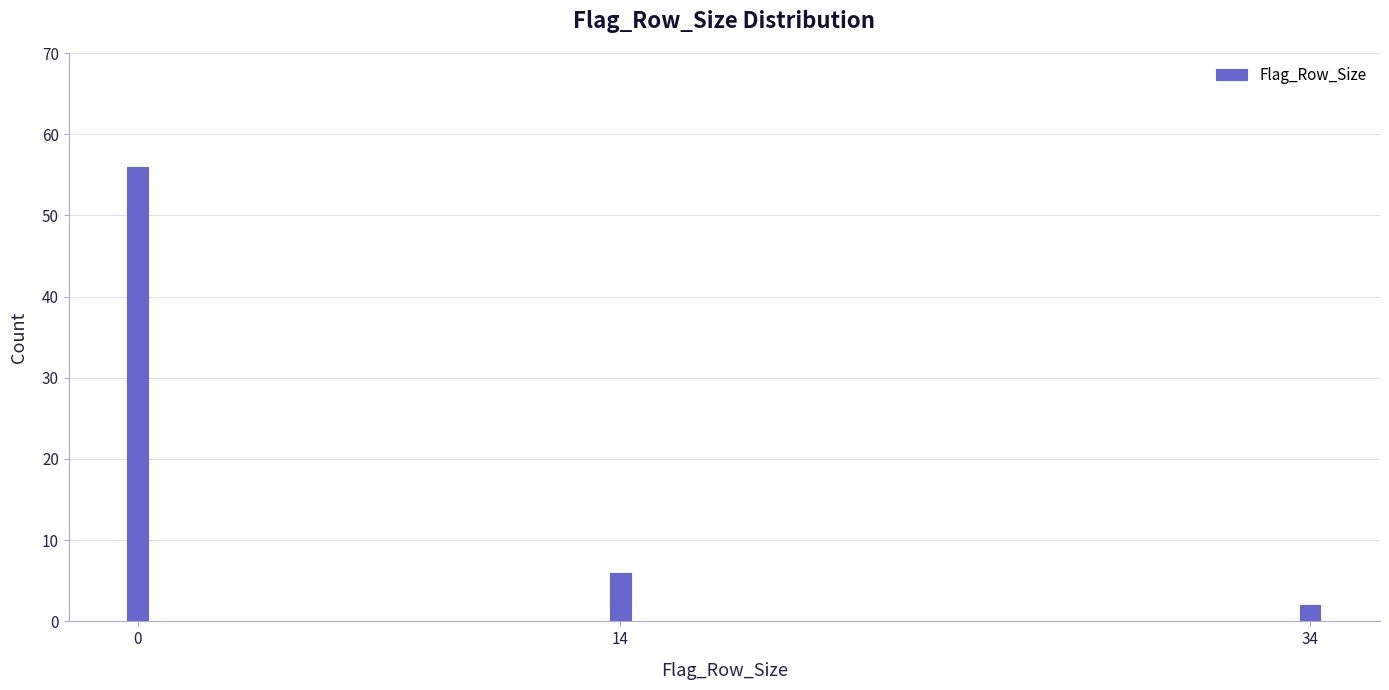

Reading right to left, list all the values displayed in this chart.

34=2	14=6	0=56